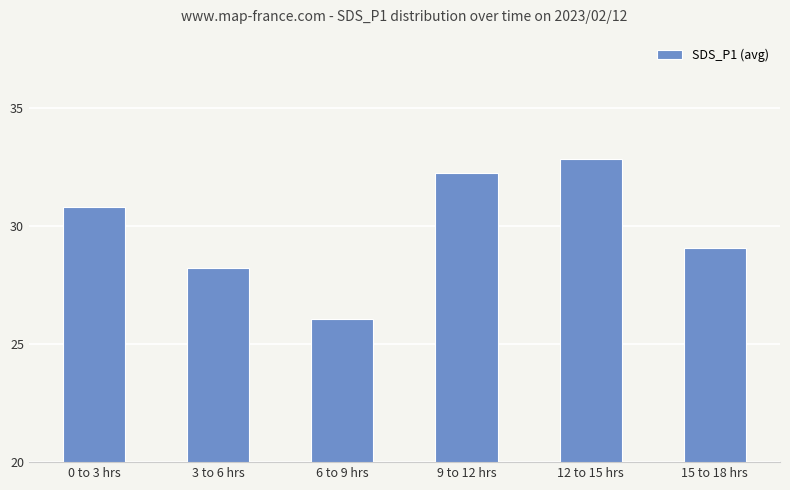

Reading left to right, list all the values displayed in this chart.

30.8	28.2	26.1	32.3	32.9	29.1